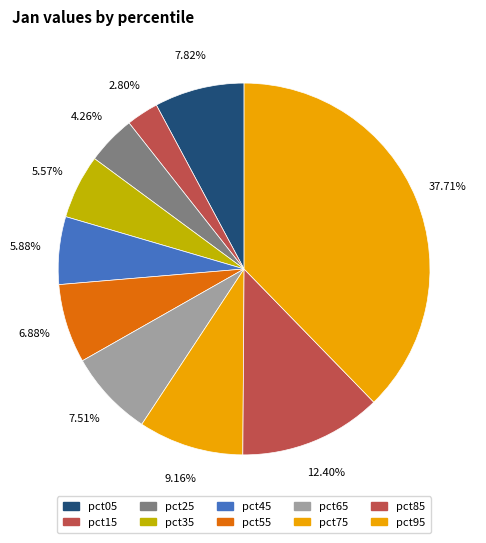

To the nearest percent, what percentage of the pie is pct35?

6%